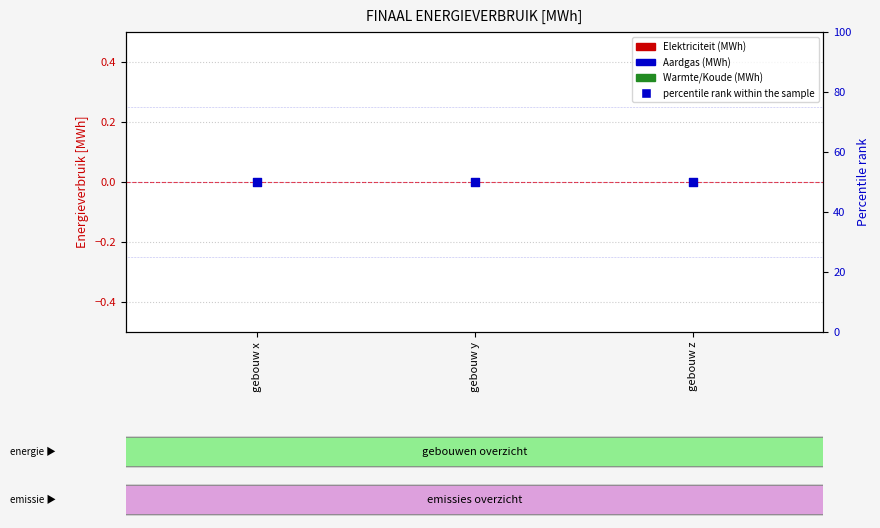

What are all the series names shown in the legend?

Elektriciteit, Aardgas, Warmte/Koude, percentile rank within the sample